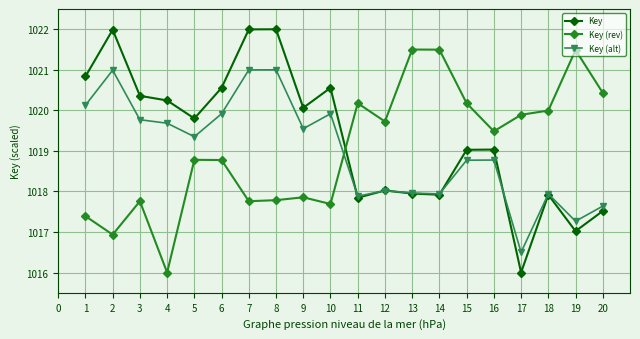

Is it true that Key equals 1522.2 at 2?

False